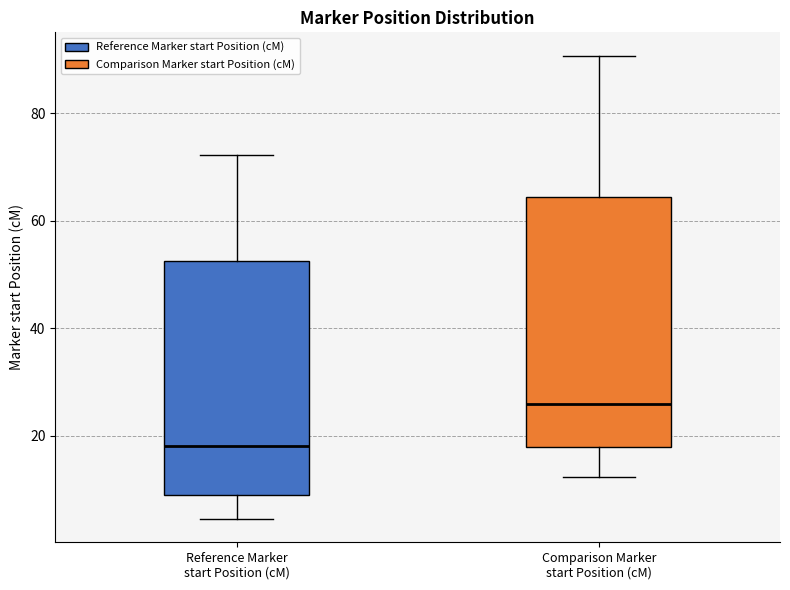

Where is the lower edge of the box for Reference Marker start Position (cM) on the y-axis? The values are not printed on the chart, so give them approximately, as read against the axis.

8